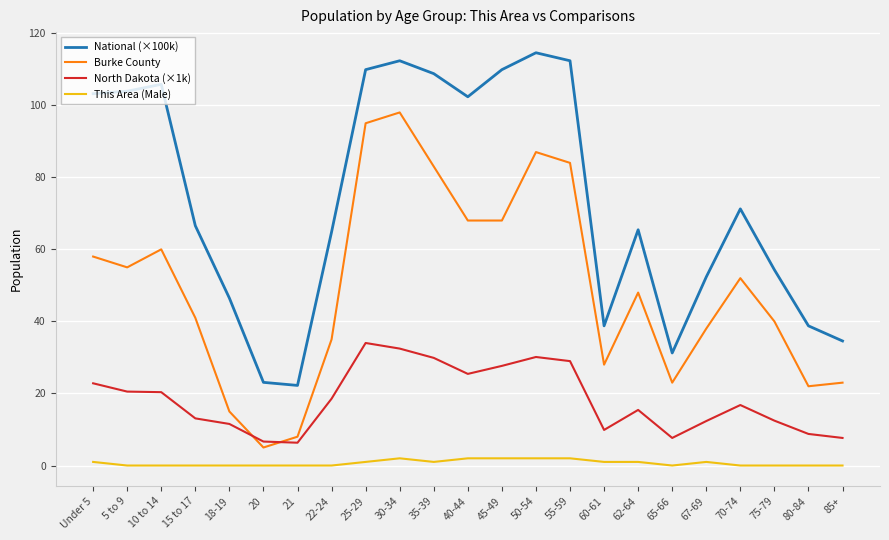

True or false: Burke County has more than 2 points higher than both neighbors.

True